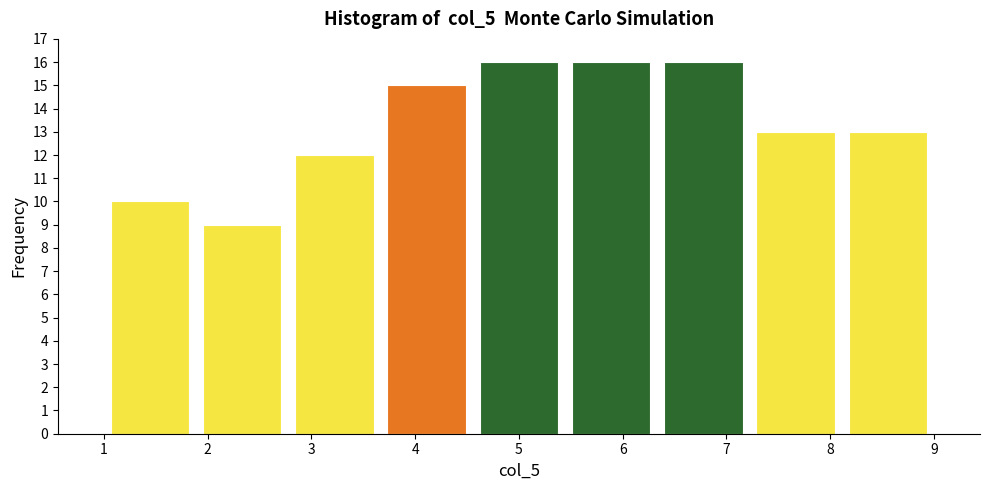

Reading left to right, transcribe this chart: for each bar, give the range it covers on the x-axis and its height. Neither the bar edges nor the heights are printed on the chart, so give them approximately, as read against the axes.

1.0 to 1.9: 10
1.9 to 2.8: 9
2.8 to 3.7: 12
3.7 to 4.6: 15
4.6 to 5.4: 16
5.4 to 6.3: 16
6.3 to 7.2: 16
7.2 to 8.1: 13
8.1 to 9.0: 13